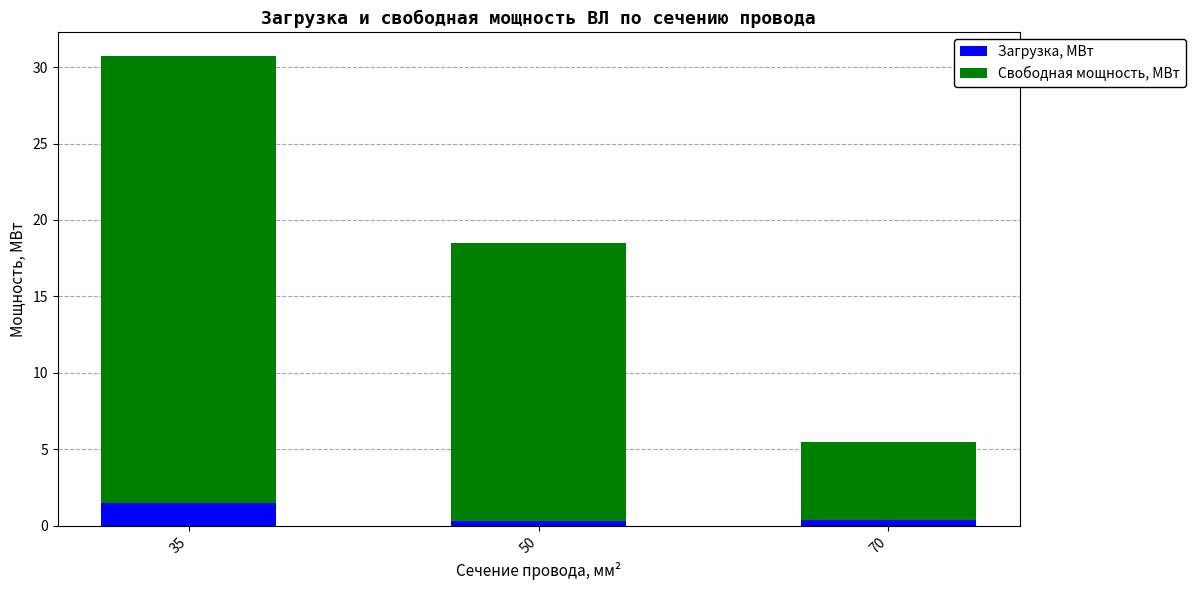

What is the highest value of the Загрузка, МВт series?

1.5